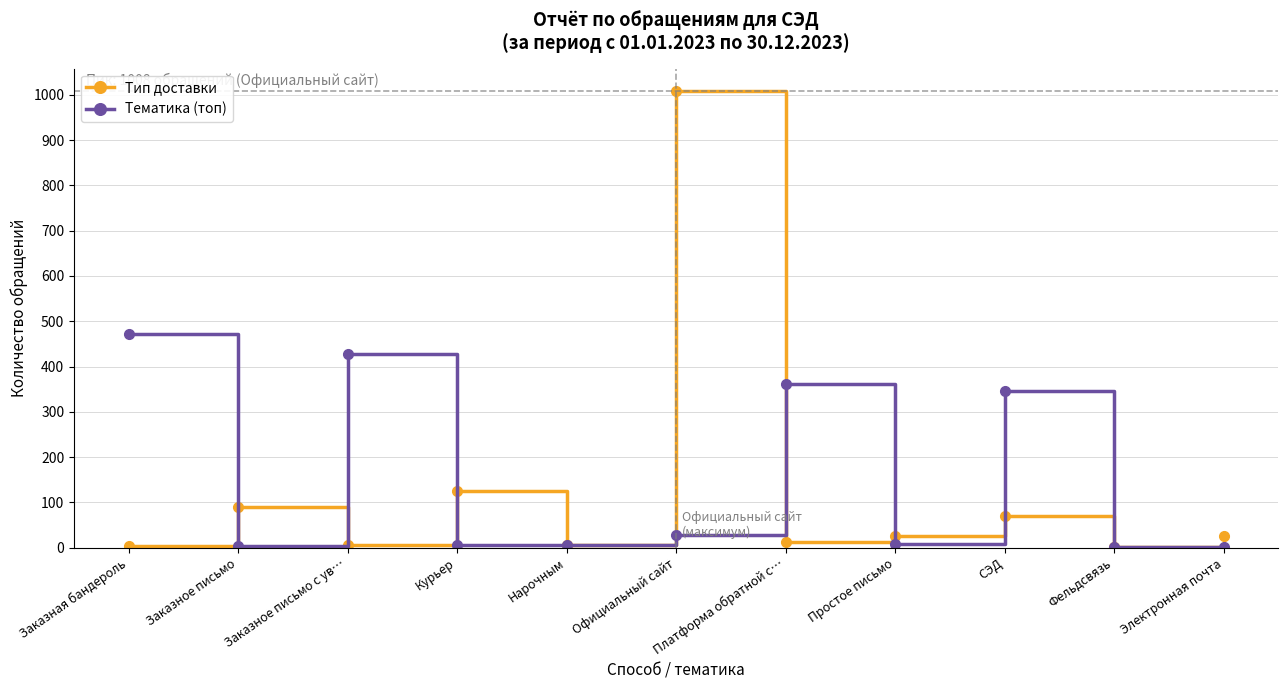

True or false: Тип доставки has a value of 89 at Заказное письмо.

True